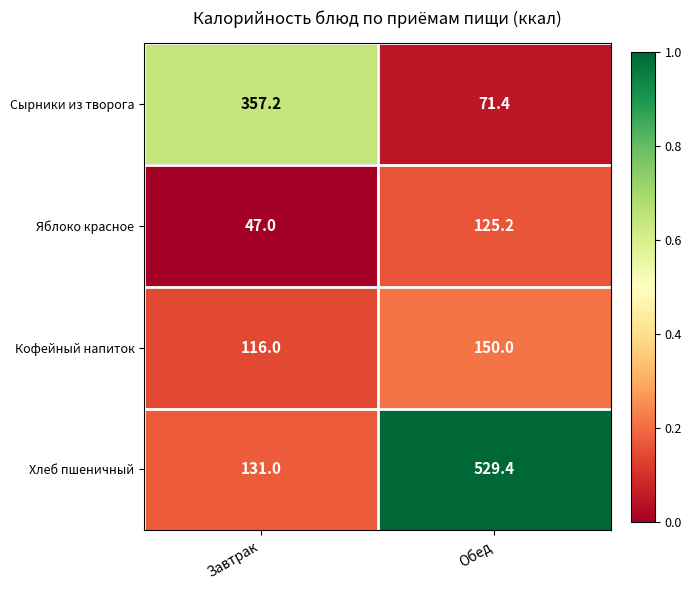

What is the spread (max minus min) of values at Завтрак?

310.2